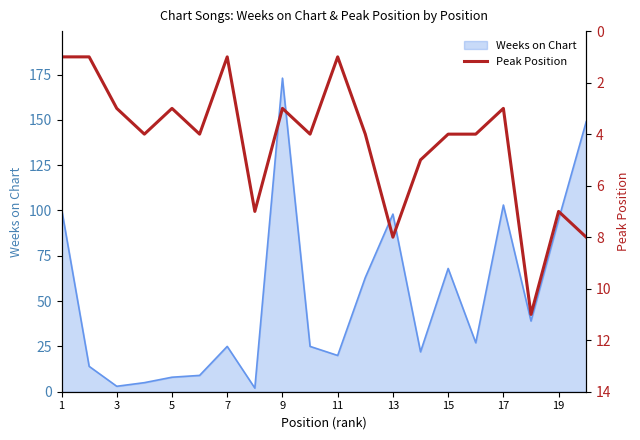

What is the maximum value for Weeks on Chart?

173